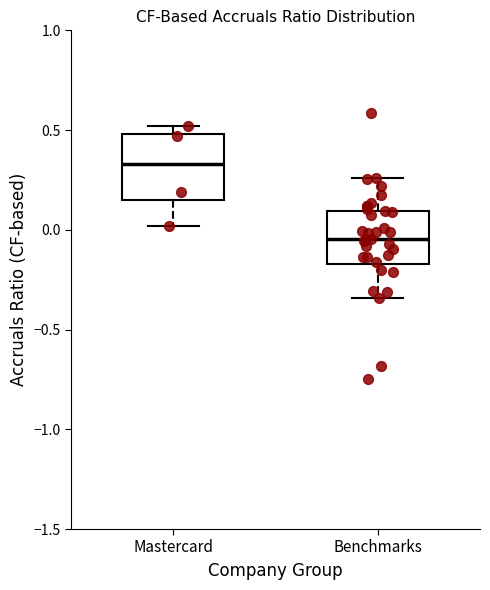

Which box has the highest median line?

Mastercard